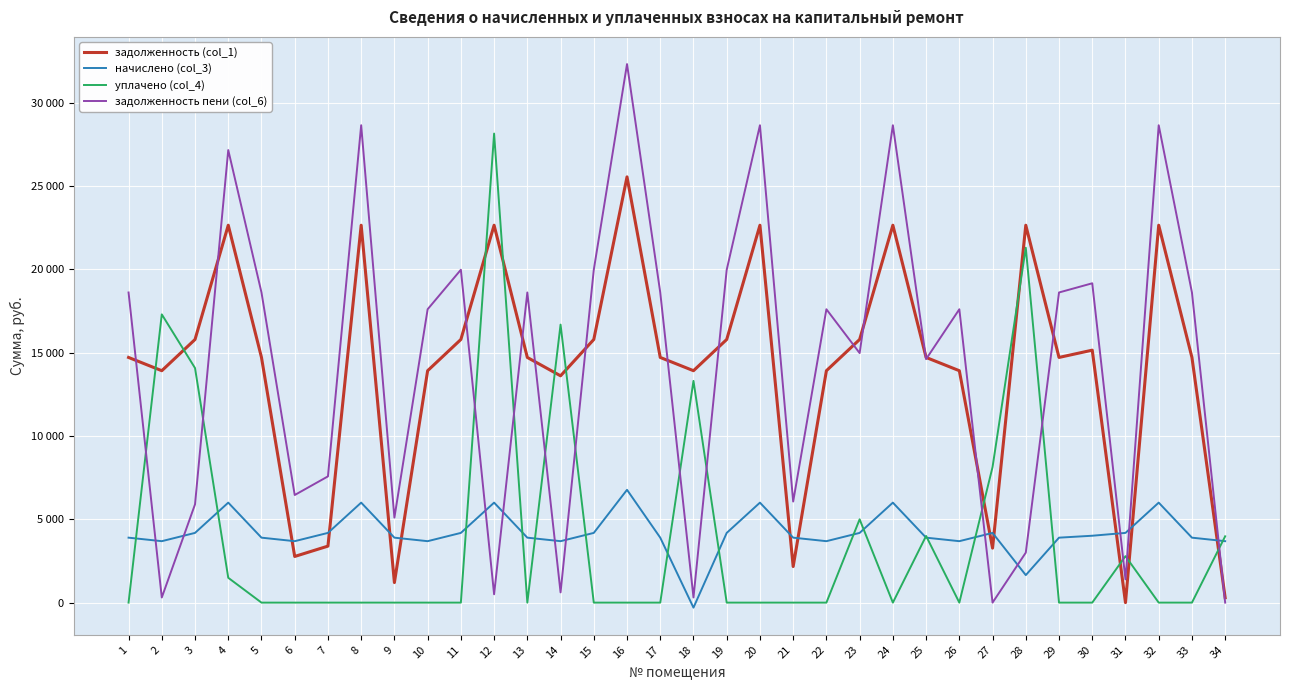

What is the average value of the задолженность пени (col_6) series?

14250.0